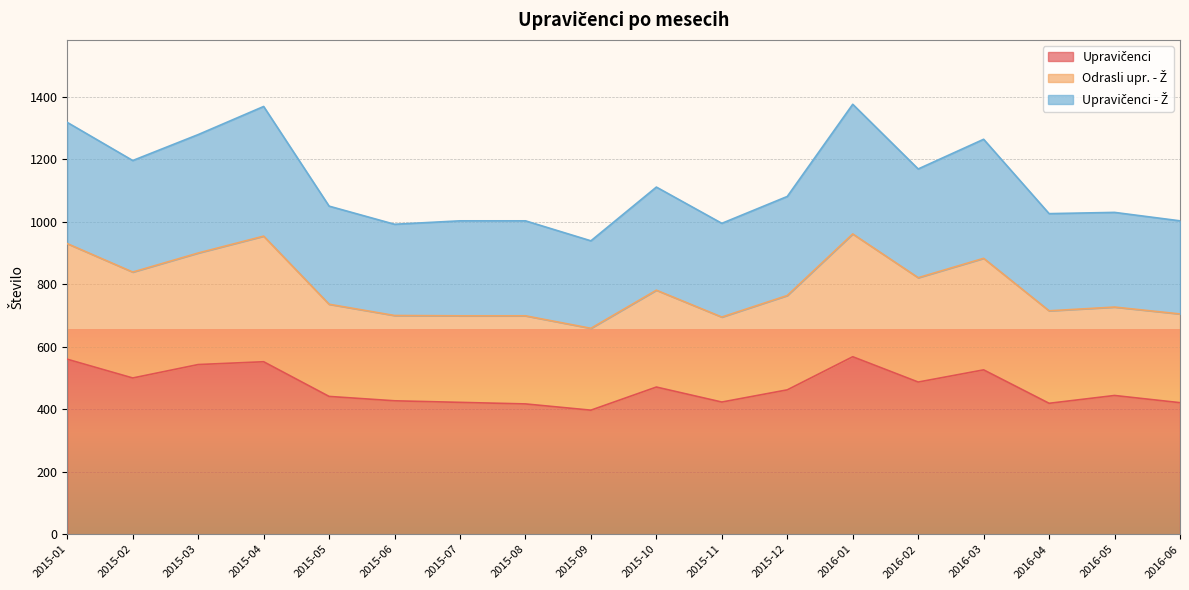

At which category is the sum across all series the highest?

2016-01